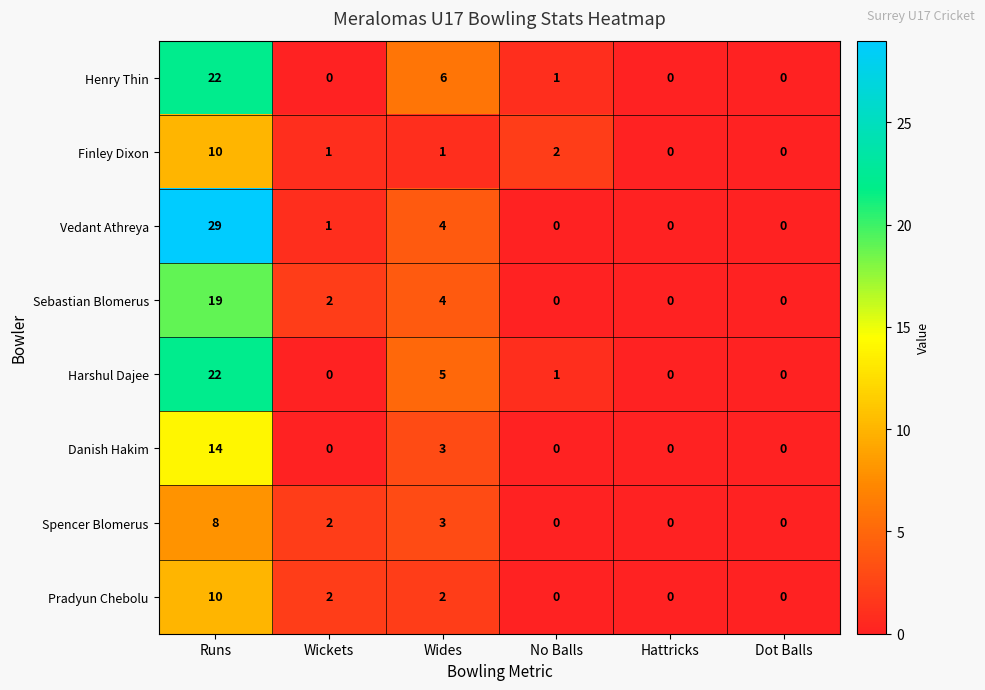

How many categories are shown in the chart?

6